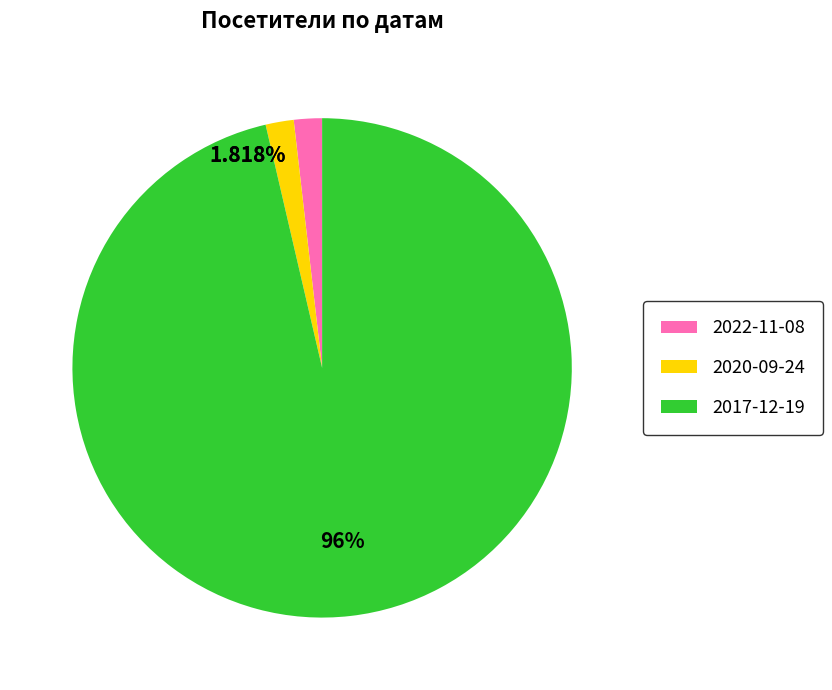

What portion of the pie excludes 2022-11-08?

98.2%